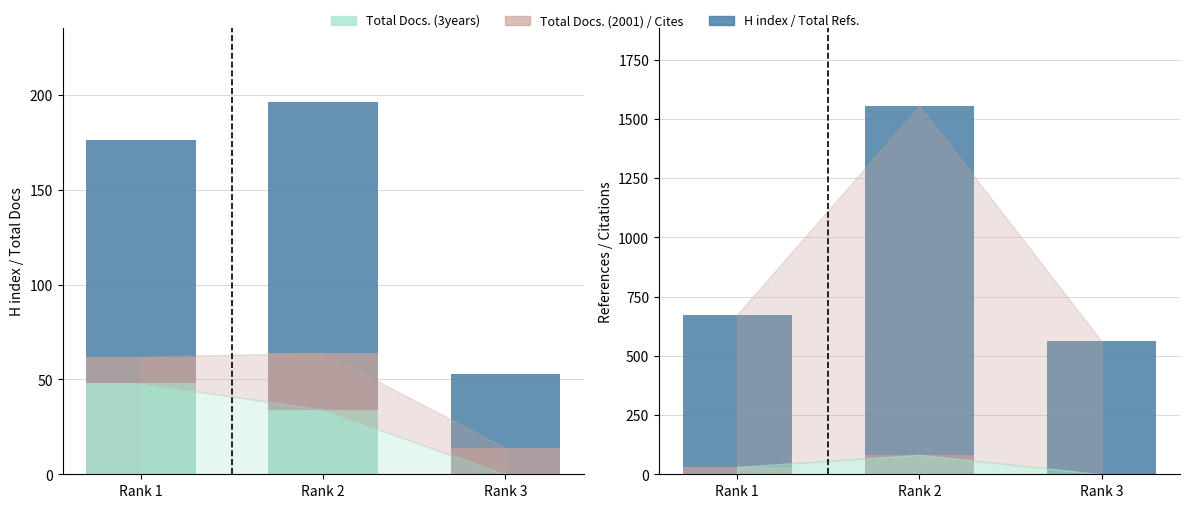

How many Total Docs. (3years) values are between 0 and 48?

3